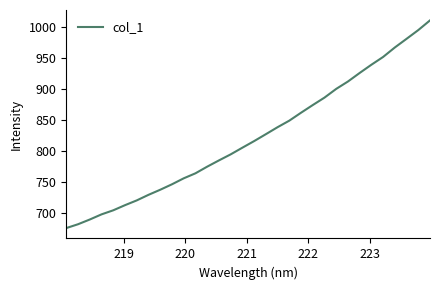

What is the maximum value shown in the chart?

1010.5